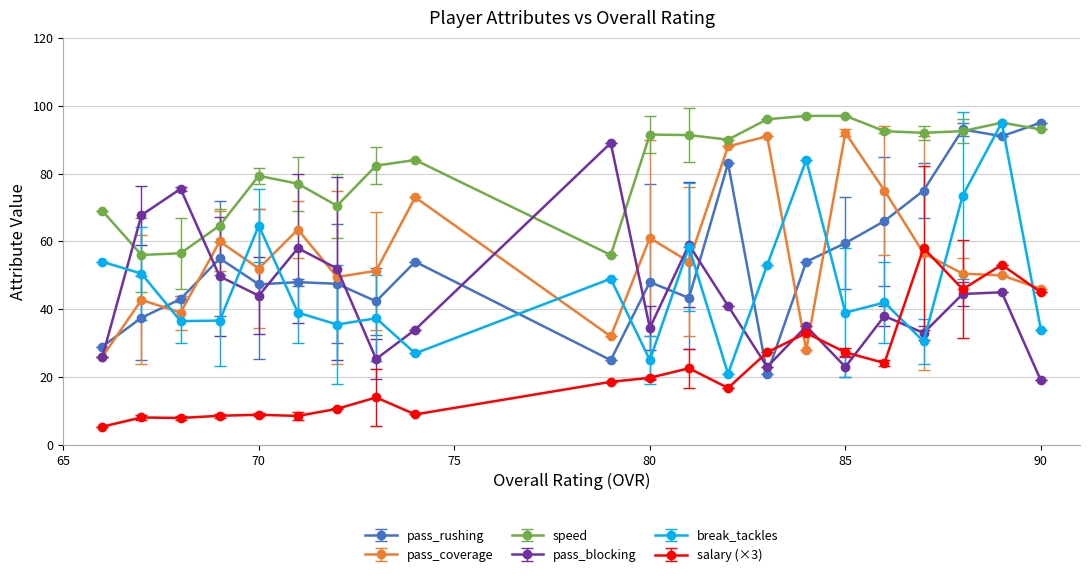

True or false: pass_rushing and pass_blocking intersect in this chart.

True